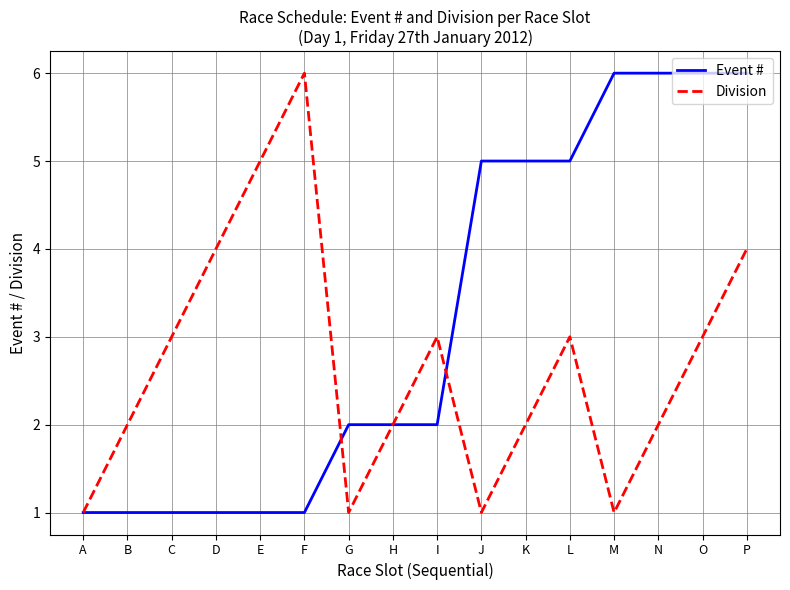

What is the approximate value of Event # at J?

5